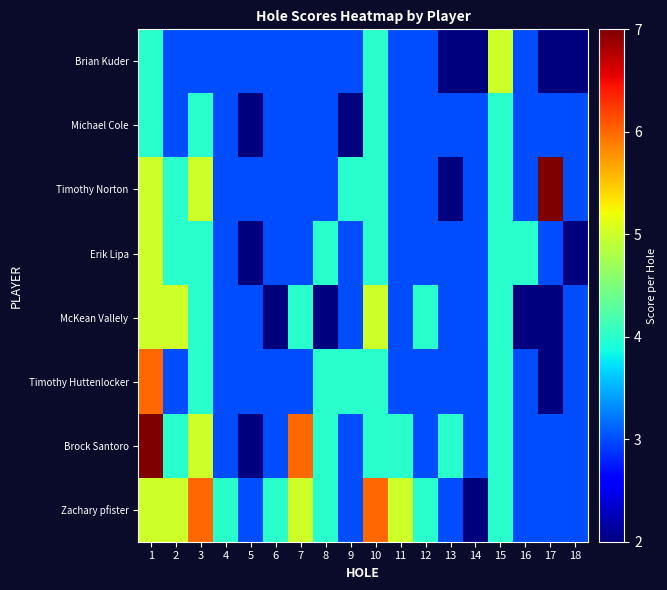

Between 9 and 10, which is larger?

10